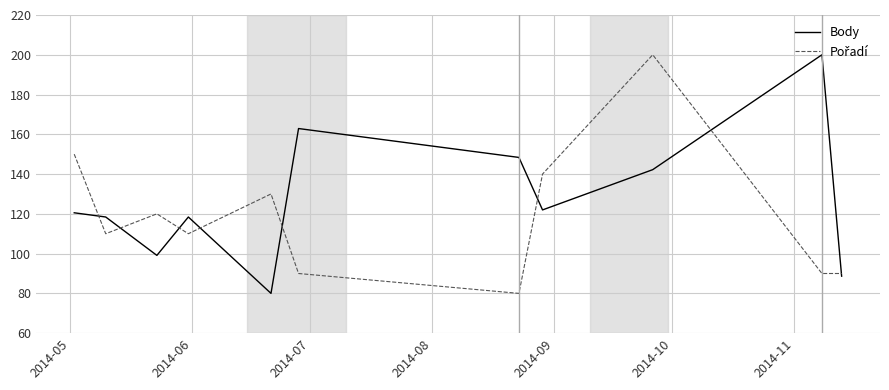

Which series has the largest total across all categories?

Body